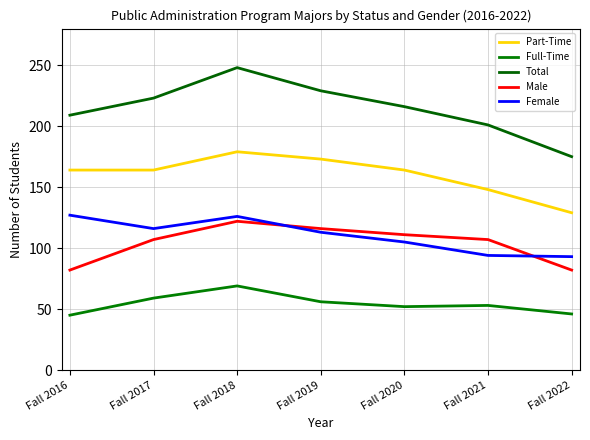

In Full-Time, how many points are higher than both neighbors (excluding endpoints)?

2